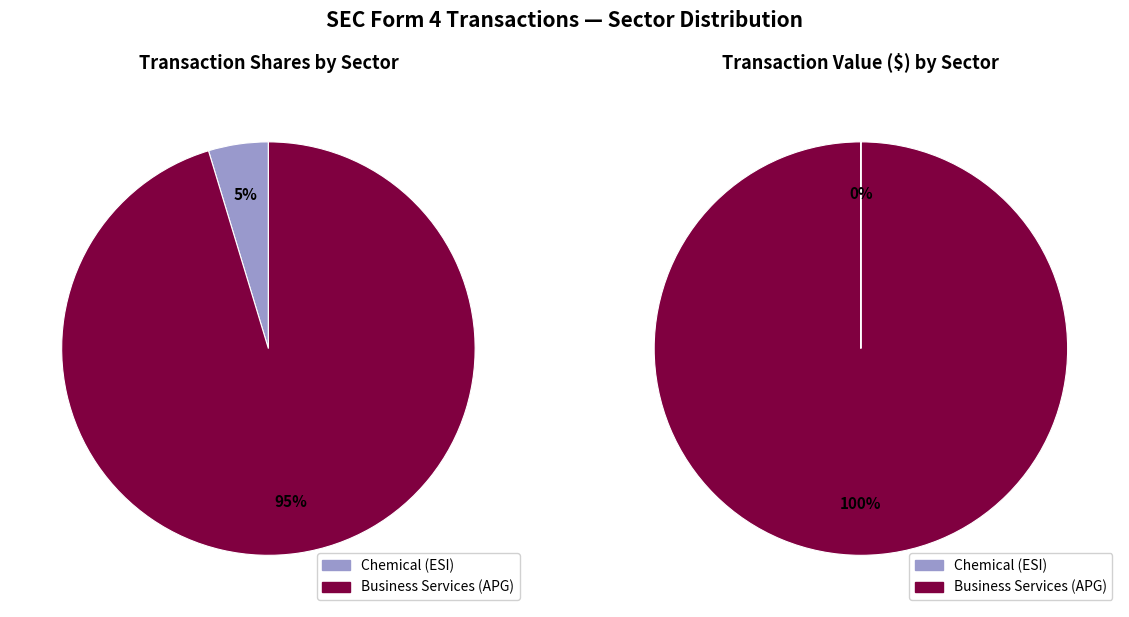

How many slices are in this pie chart?

2